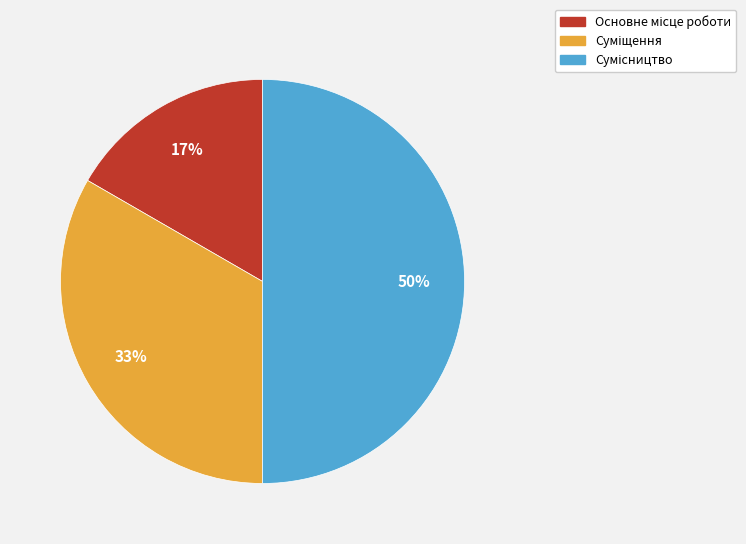

To the nearest percent, what is the difference between the largest and smallest slice percentages?

33%